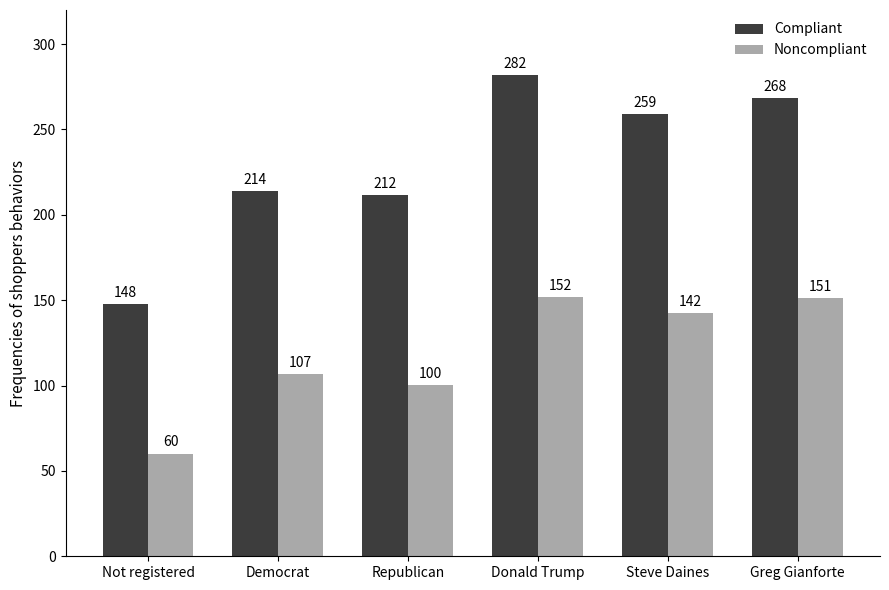

Does the chart contain any negative values?

No